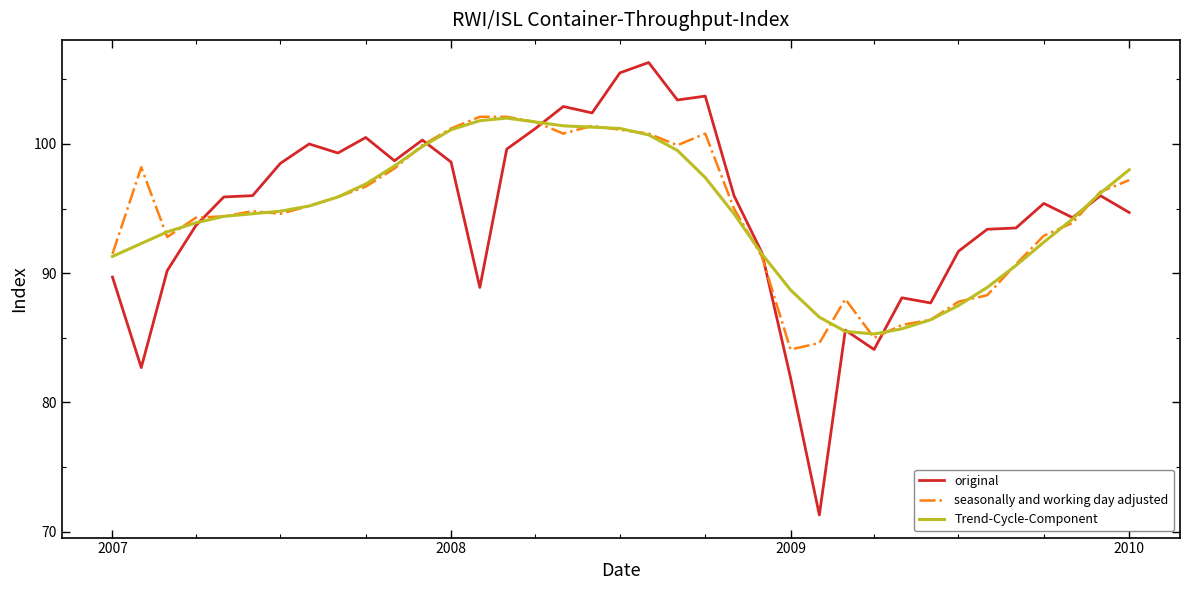

True or false: Trend-Cycle-Component and seasonally and working day adjusted intersect in this chart.

True